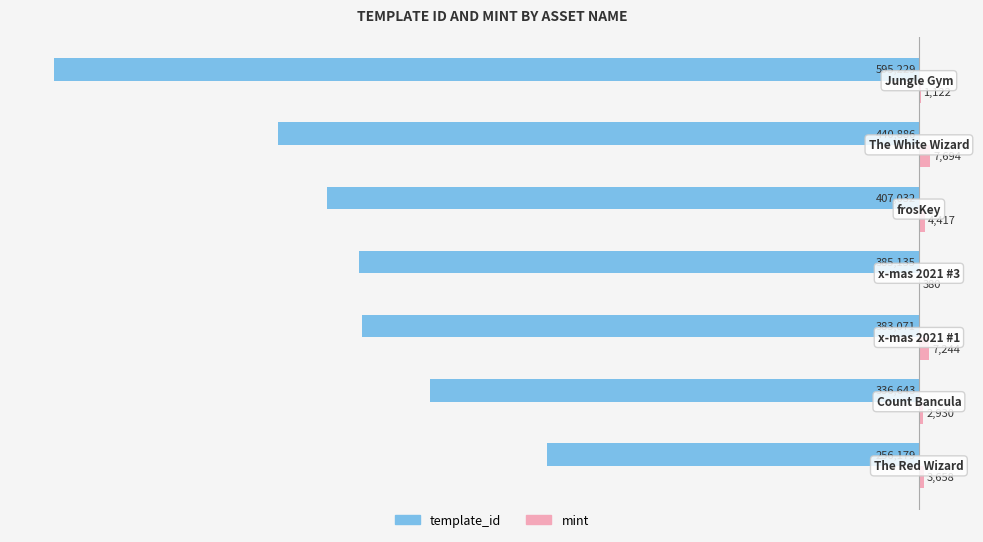

What is the maximum value shown in the chart?

7694